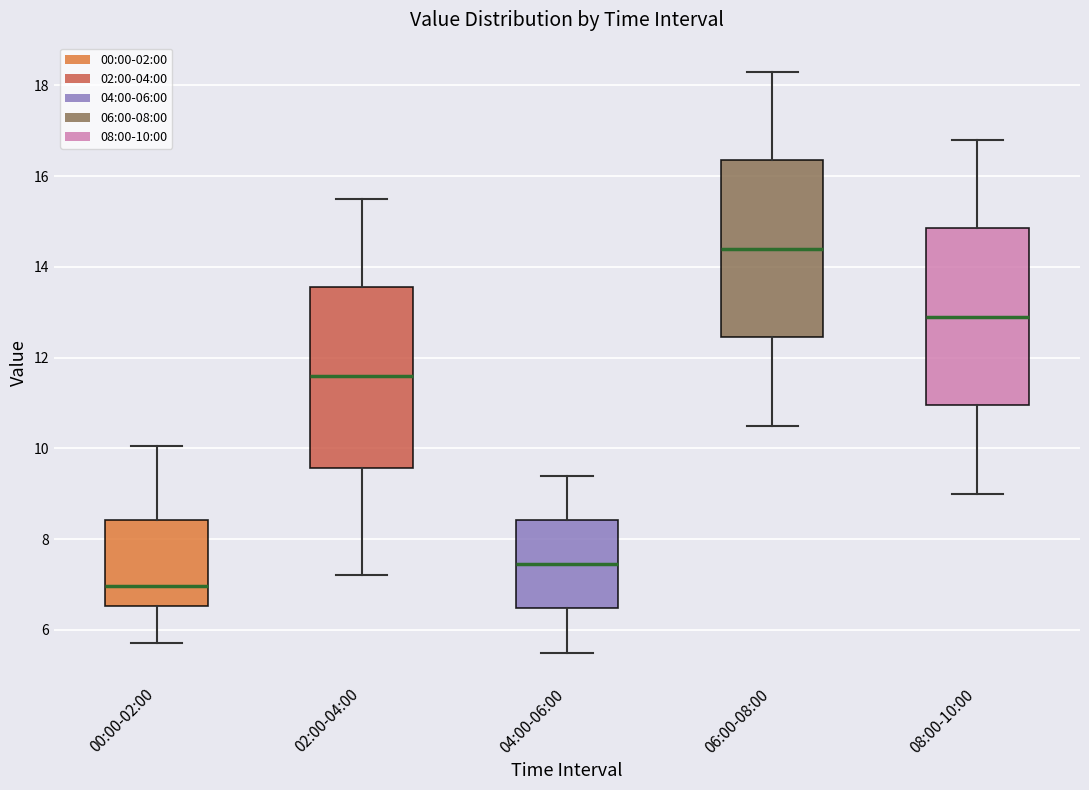

Where does the lower whisker of the box for 04:00-06:00 end on the y-axis? The values are not printed on the chart, so give them approximately, as read against the axis.

5.6